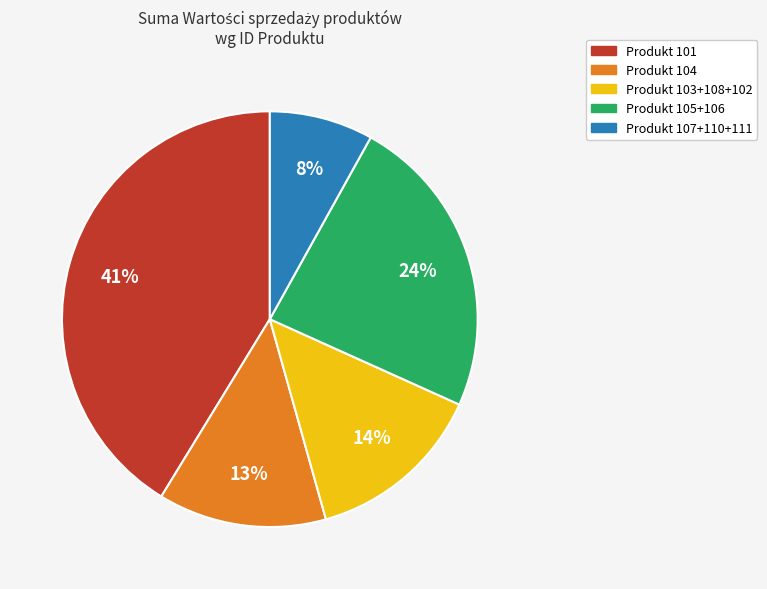

Is there any slice that represents more than half of the pie?

No